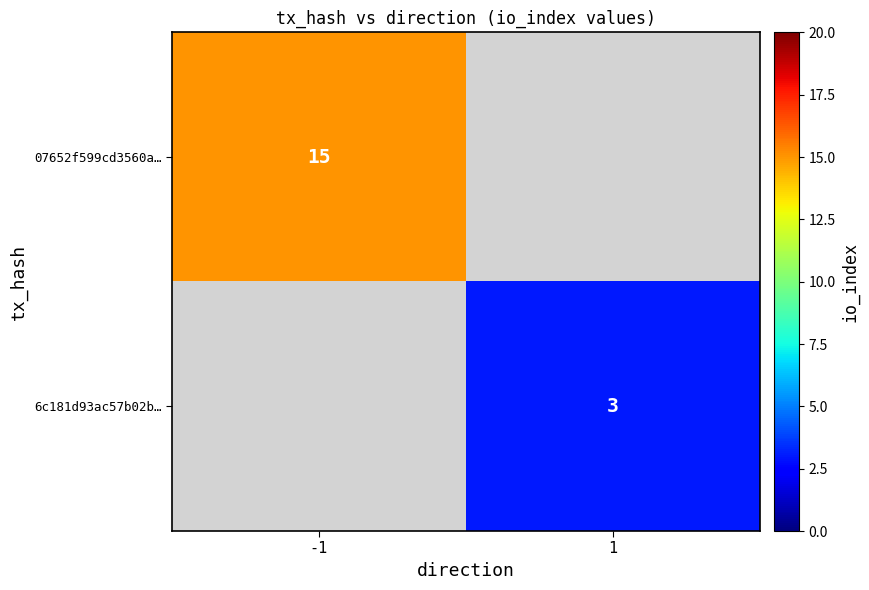

Which has a higher value, 1 or -1?

-1